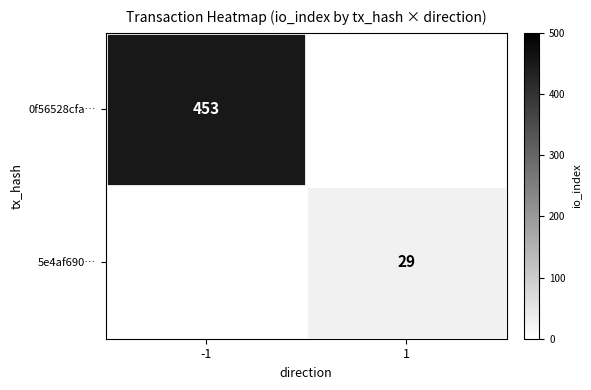

True or false: 0f56528cfa… has a value of 453 at -1.

True